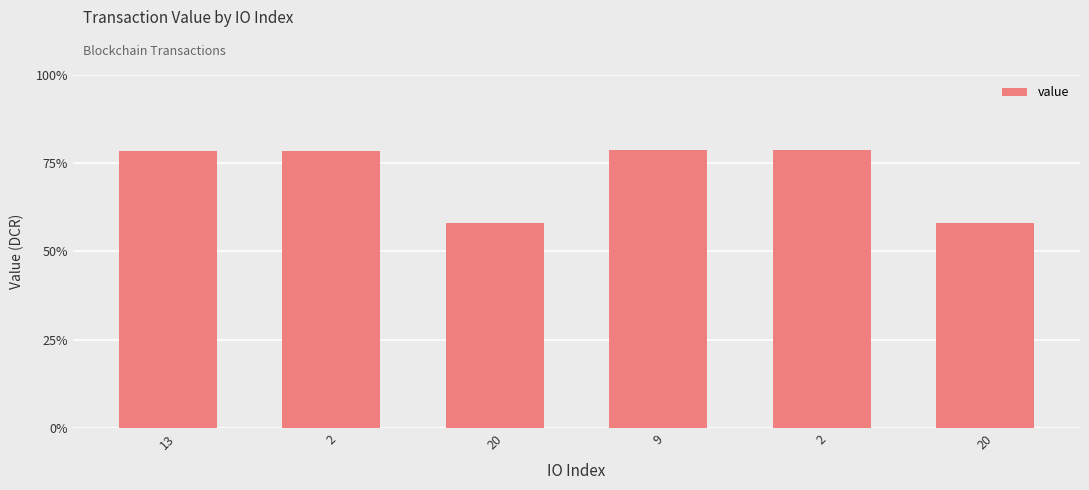

Does the chart contain any negative values?

No